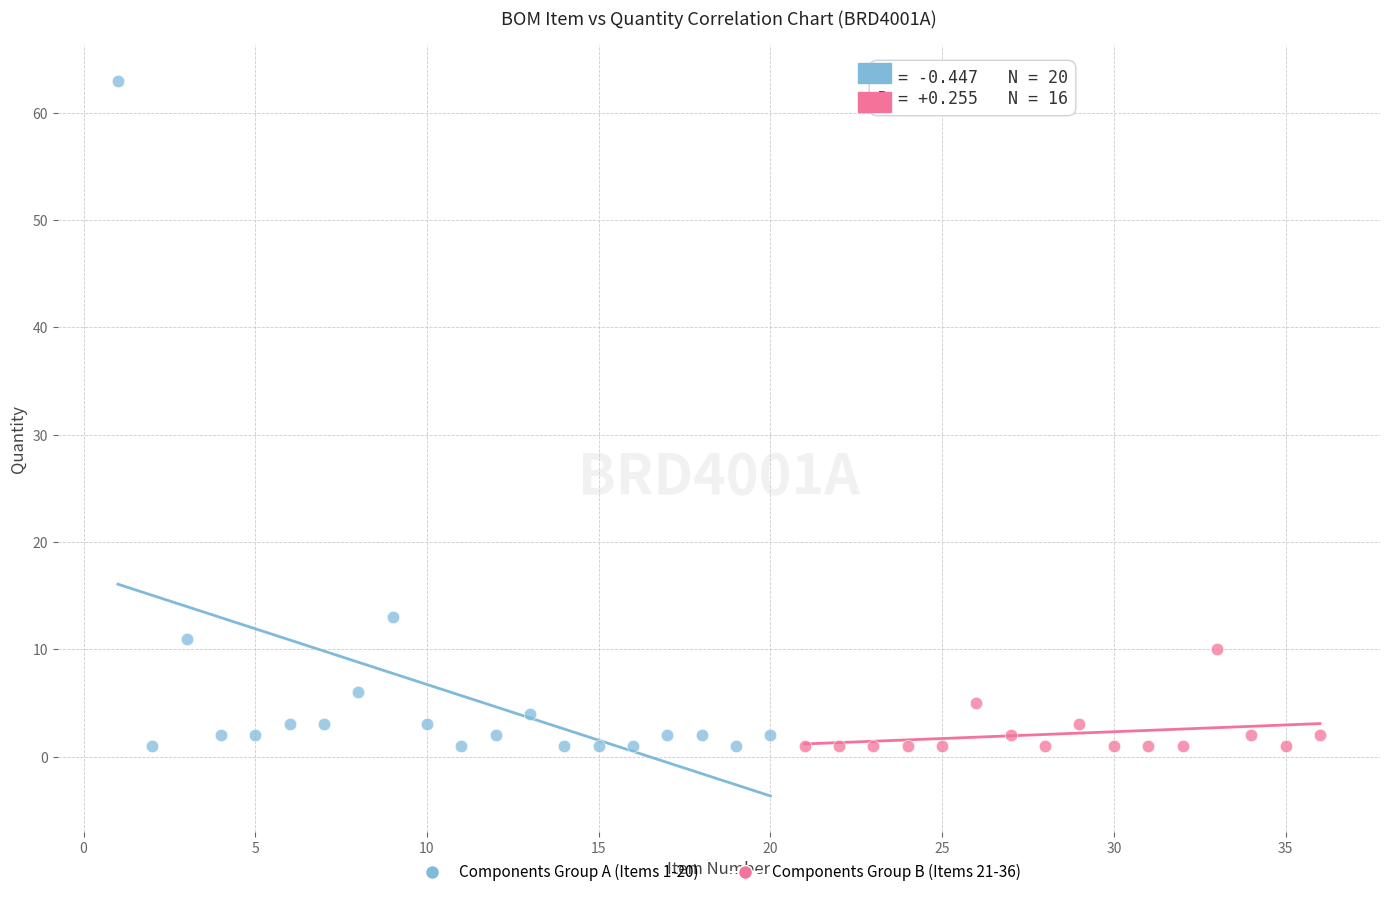

Which series has the widest spread of Y values?

Components Group A (Items 1-20)